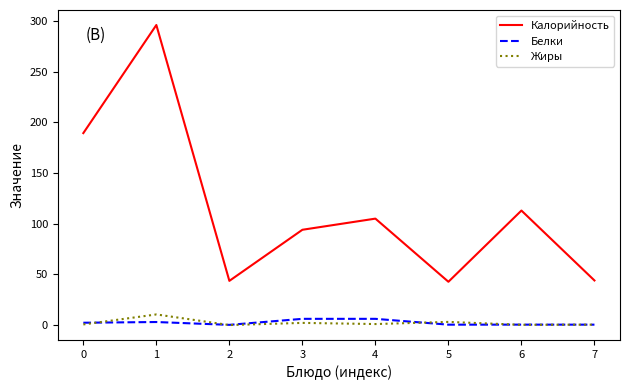

Which series has the widest spread of values?

Калорийность